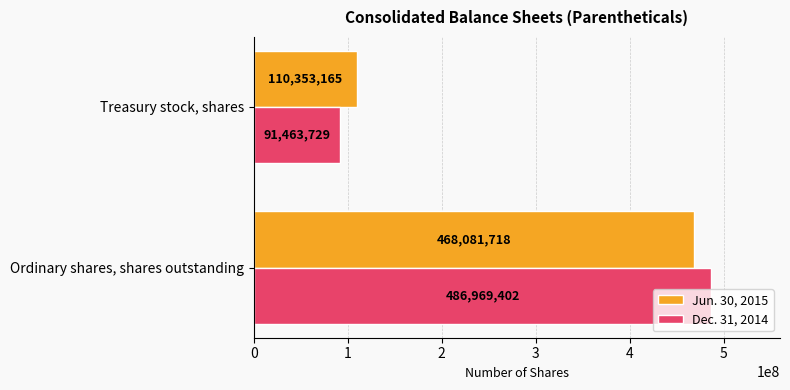

How many data points does each series have?

2